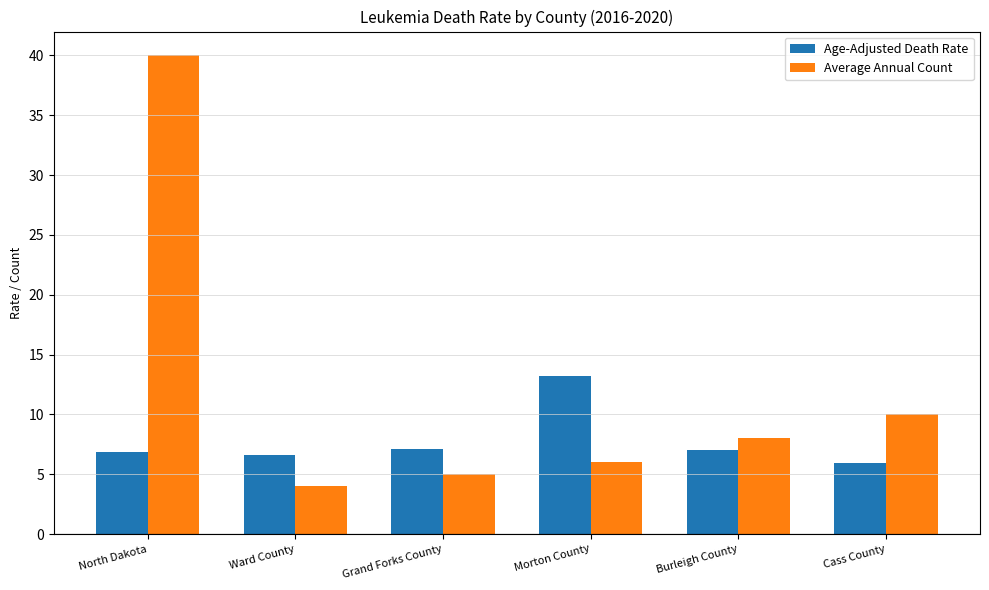

Rank the series at Grand Forks County from highest to lowest value.

Age-Adjusted Death Rate, Average Annual Count